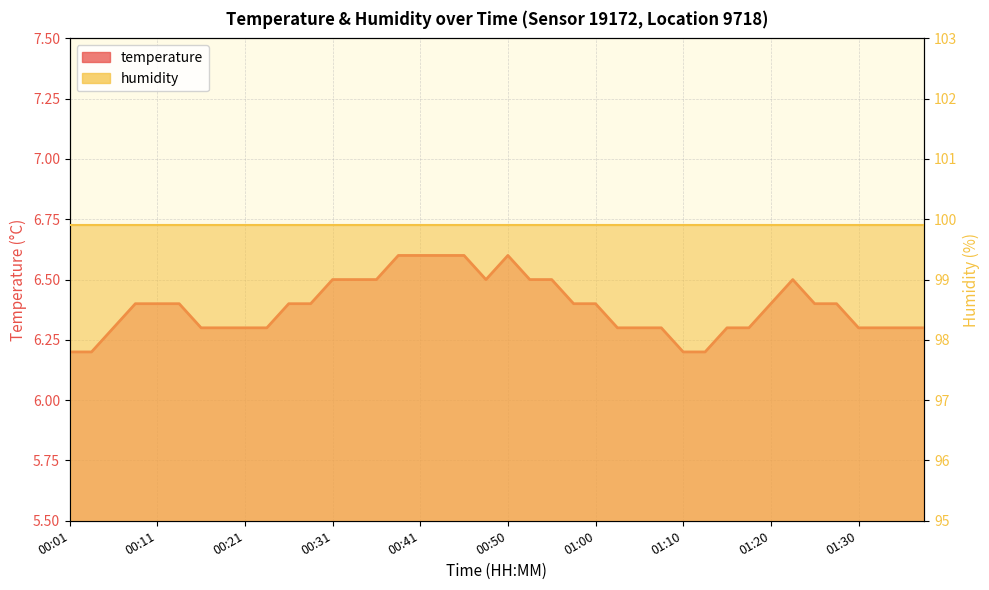

How many data points does each series have?

40